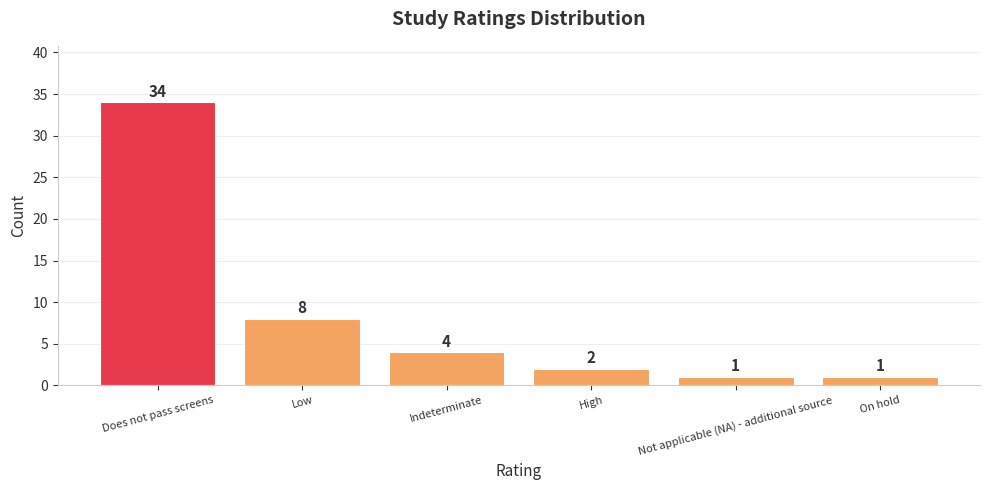

Reading left to right, transcribe all the data shown in this chart.

Does not pass screens=34	Low=8	Indeterminate=4	High=2	Not applicable (NA) - additional source=1	On hold=1